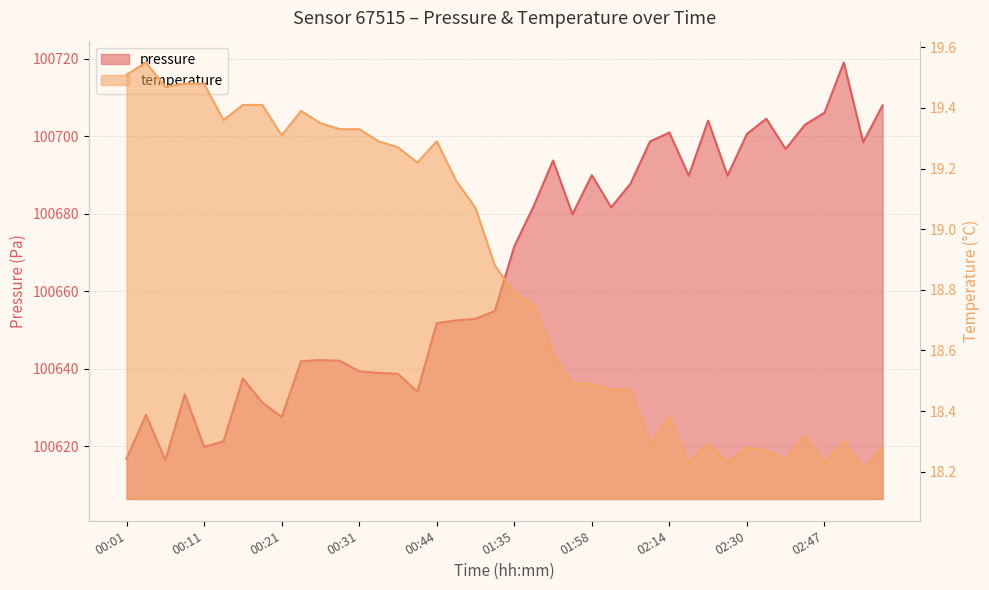

Reading left to right, what are all the values shown in this chart?

pressure: 00:01=100616.8	00:03=100628.1	00:06=100616.4	00:08=100633.4	00:11=100619.9	00:14=100621.3	00:16=100637.5	00:18=100631.3	00:21=100627.6	00:24=100642.0	00:26=100642.3	00:28=100642.1	00:31=100639.4	00:33=100639.0	00:36=100638.7	00:38=100634.1	00:44=100651.8	00:53=100652.5	00:56=100652.9	01:14=100654.9	01:35=100671.6	01:41=100682.0	01:53=100693.8	01:55=100679.9	01:58=100690.0	02:01=100681.7	02:03=100687.8	02:11=100698.6	02:14=100701.0	02:19=100689.8	02:25=100704.0	02:27=100689.8	02:30=100700.6	02:32=100704.5	02:36=100696.7	02:41=100703.0	02:47=100706.1	02:52=100719.0	02:58=100698.5	03:01=100708.0
temperature: 00:01=19.5	00:03=19.6	00:06=19.5	00:08=19.5	00:11=19.5	00:14=19.4	00:16=19.4	00:18=19.4	00:21=19.3	00:24=19.4	00:26=19.4	00:28=19.3	00:31=19.3	00:33=19.3	00:36=19.3	00:38=19.2	00:44=19.3	00:53=19.2	00:56=19.1	01:14=18.9	01:35=18.8	01:41=18.8	01:53=18.6	01:55=18.5	01:58=18.5	02:01=18.5	02:03=18.5	02:11=18.3	02:14=18.4	02:19=18.2	02:25=18.3	02:27=18.2	02:30=18.3	02:32=18.3	02:36=18.2	02:41=18.3	02:47=18.2	02:52=18.3	02:58=18.2	03:01=18.3